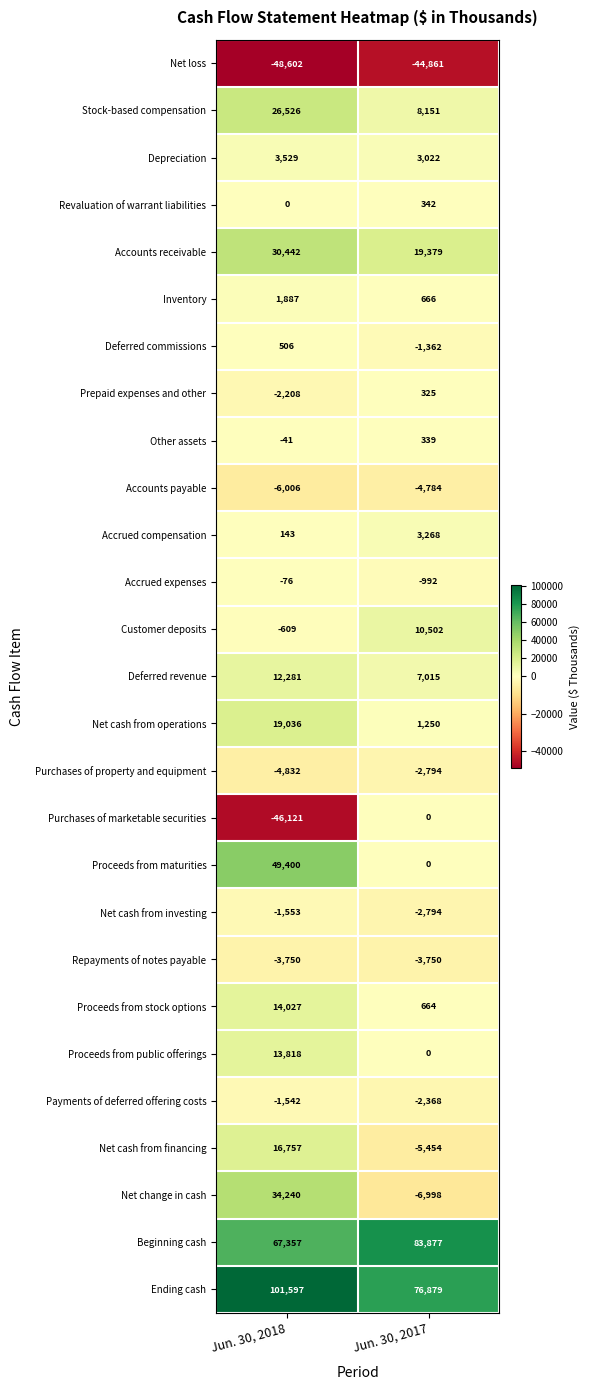

Which label corresponds to the smallest value in the chart?

Jun. 30, 2018